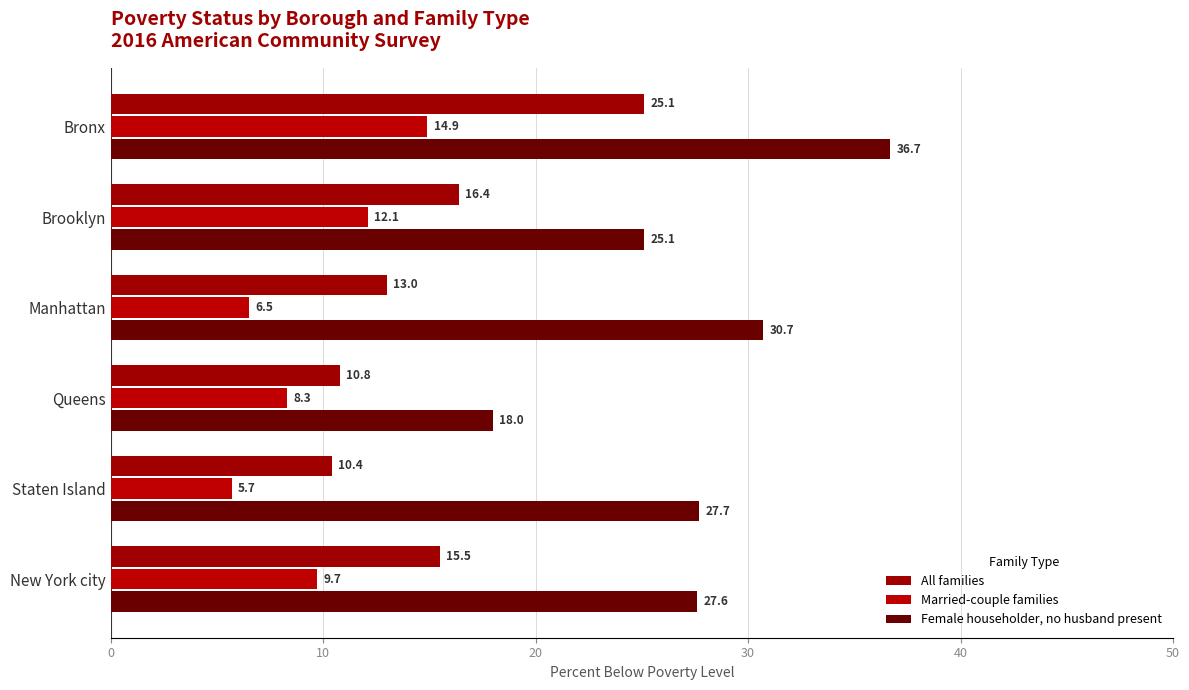

At which label is Married-couple families closest to 10?

New York city